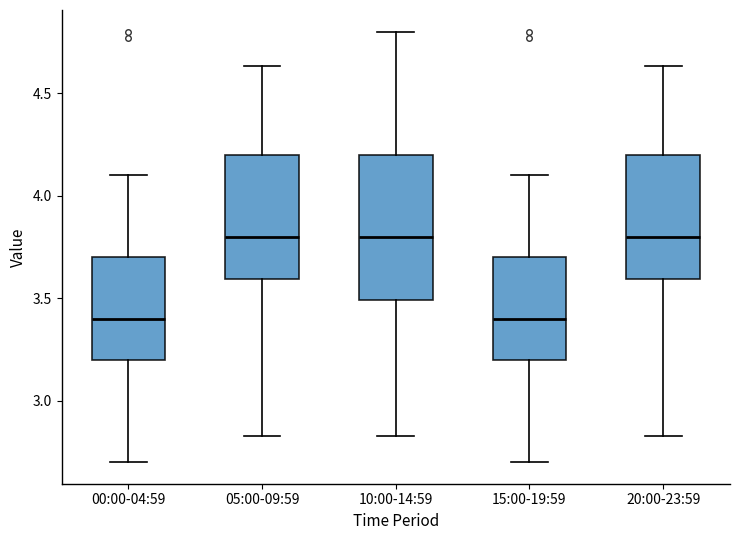

Reading left to right, read every box against the y-axis: the position of its median line, the range the box covers, and the ends of its whiskers. The values are not printed on the chart, so give them approximately, as read against the axis.

00:00-04:59: median 3.40, box 3.20 to 3.70, whiskers 2.70 to 4.10
05:00-09:59: median 3.80, box 3.60 to 4.20, whiskers 2.85 to 4.65
10:00-14:59: median 3.80, box 3.50 to 4.20, whiskers 2.85 to 4.80
15:00-19:59: median 3.40, box 3.20 to 3.70, whiskers 2.70 to 4.10
20:00-23:59: median 3.80, box 3.60 to 4.20, whiskers 2.85 to 4.65